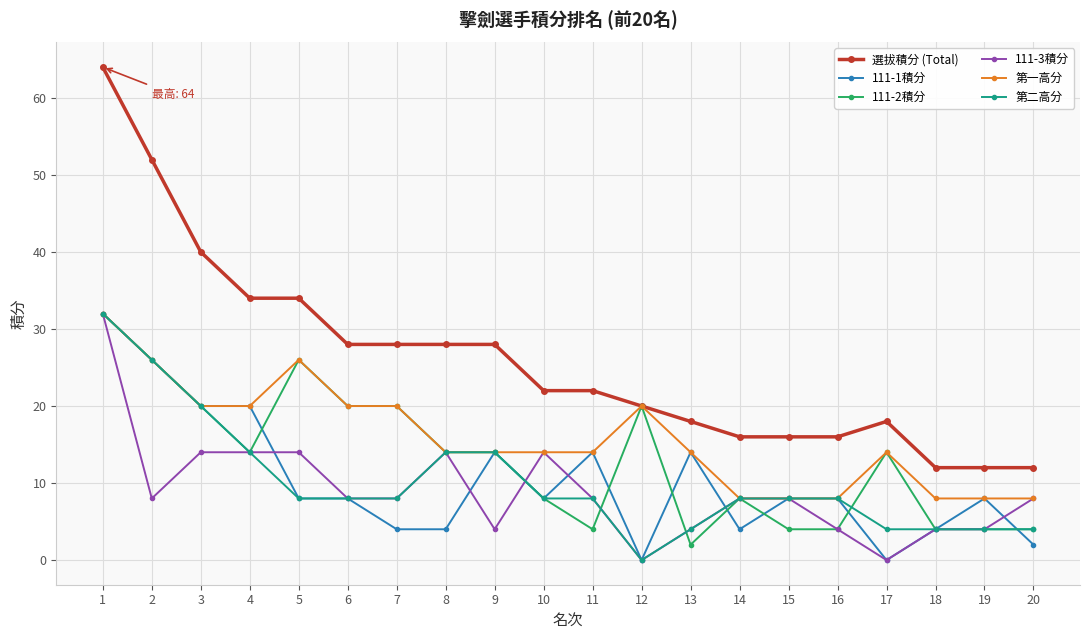

Is it true that 111-2積分 equals 44 at 5?

False